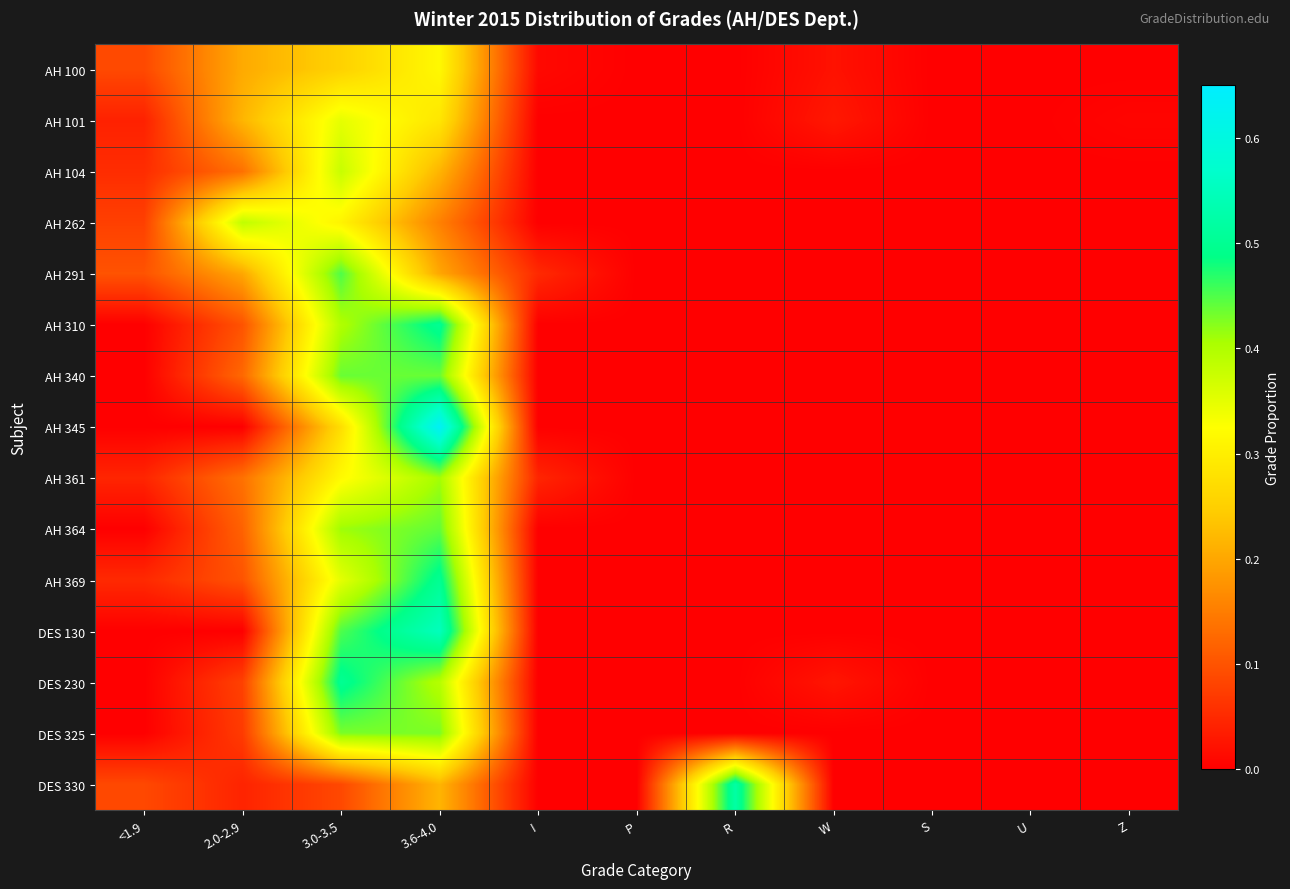

How many series are shown in this chart?

15